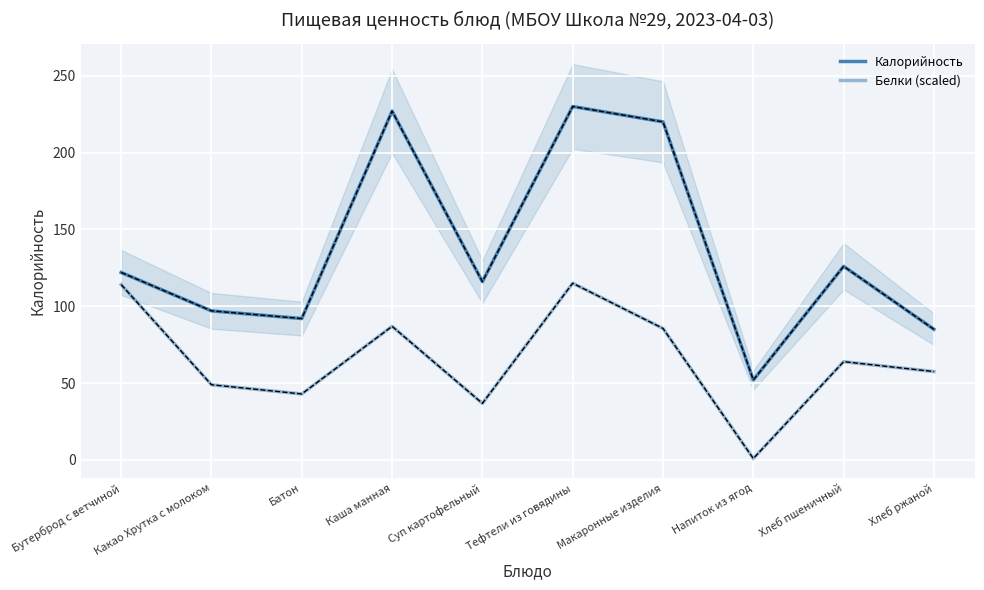

Reading left to right, extract all data points from this chart.

Калорийность: 122.0	97.0	92.0	227.0	116.0	230.0	220.0	52.0	126.0	85.0
Белки (scaled): 114.1	48.9	42.9	86.9	36.8	115.0	85.6	0.9	63.9	57.5